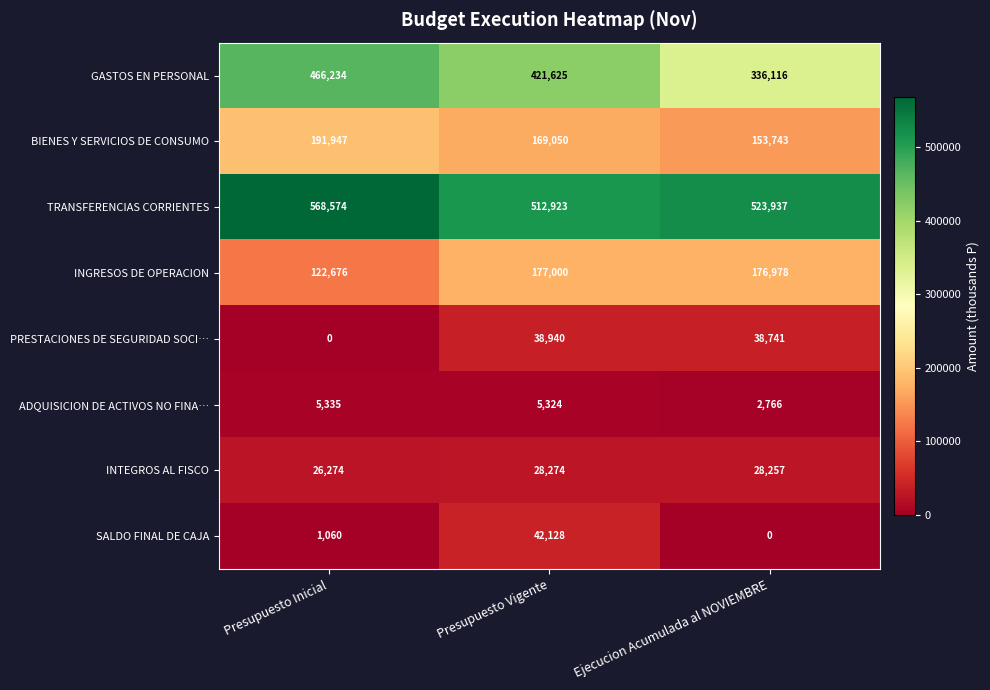

Where does the GASTOS EN PERSONAL series first go above 421625?

Presupuesto Inicial